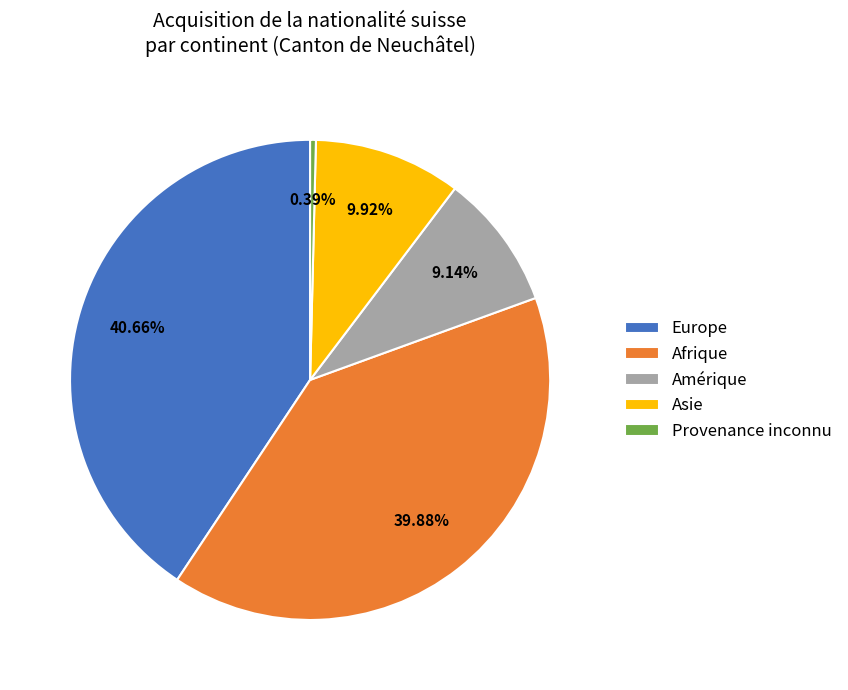

What percentage is the Asie slice, to the nearest percent?

10%